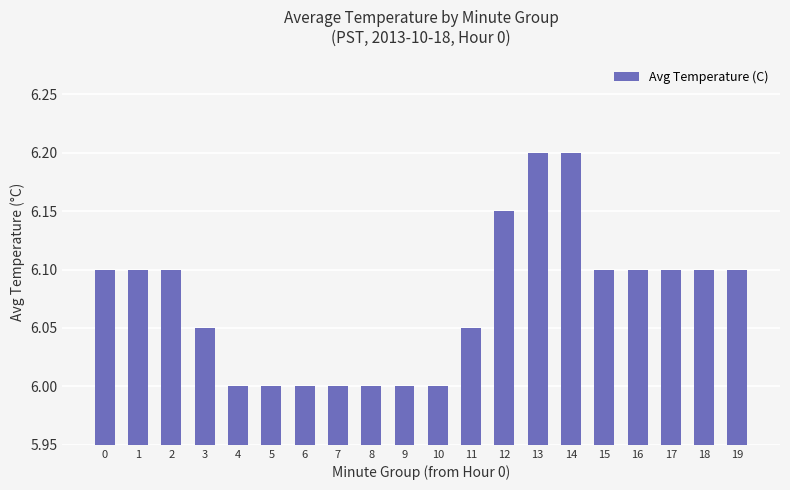

Count the number of categories in the chart.

20